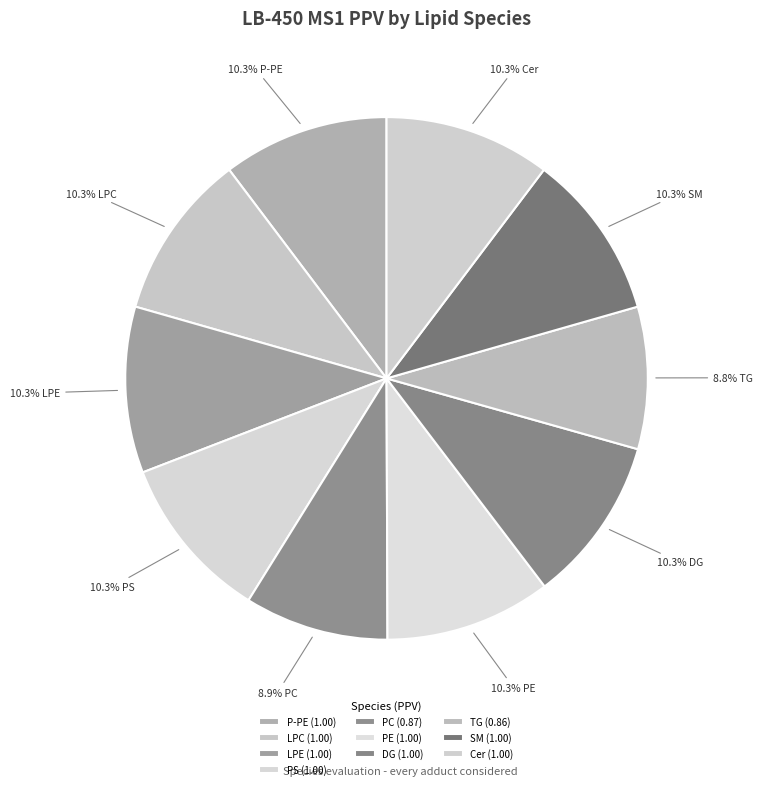

What percentage is the LPC slice, to the nearest percent?

10%